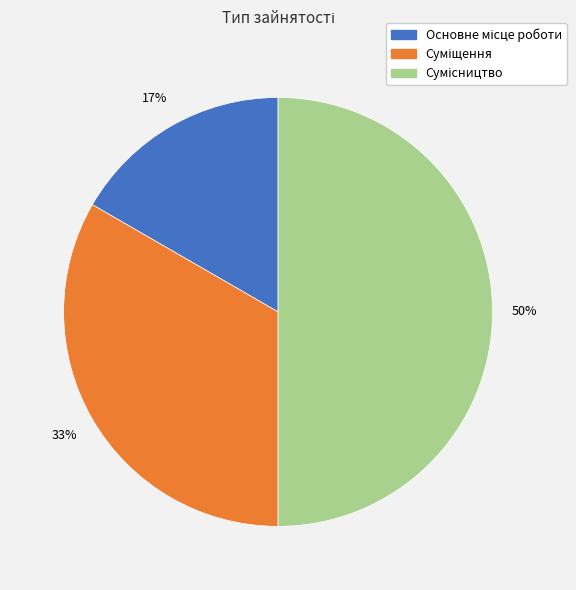

To the nearest percent, what is the average slice percentage?

33%